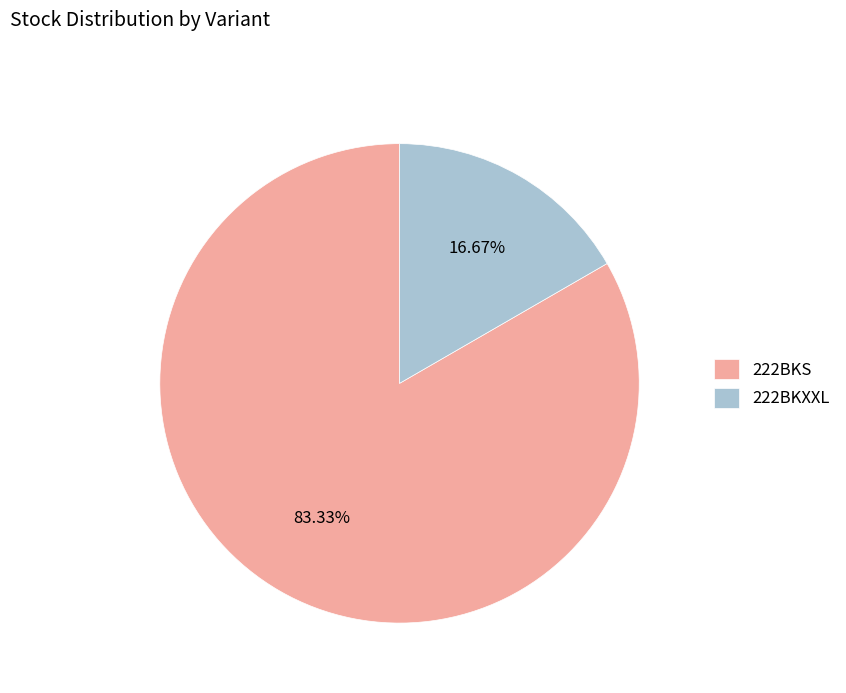

The 222BKS slice represents 73% of the pie. True or false?

False